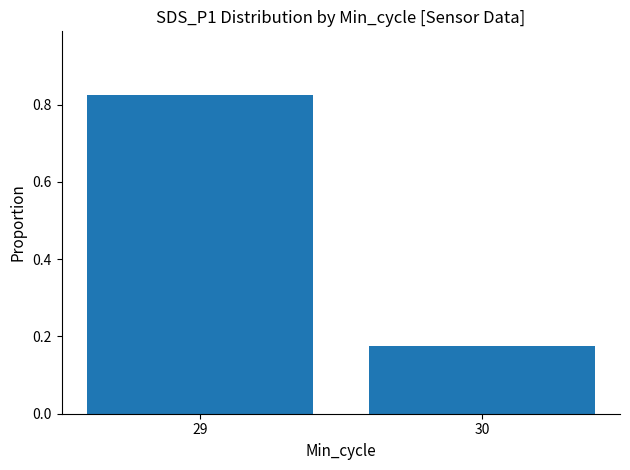

What is the average value?

0.5